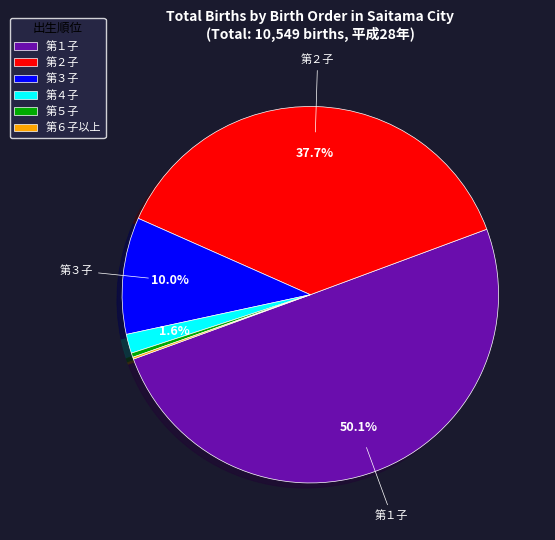

Which has a higher value, 第５子 or 第３子?

第３子